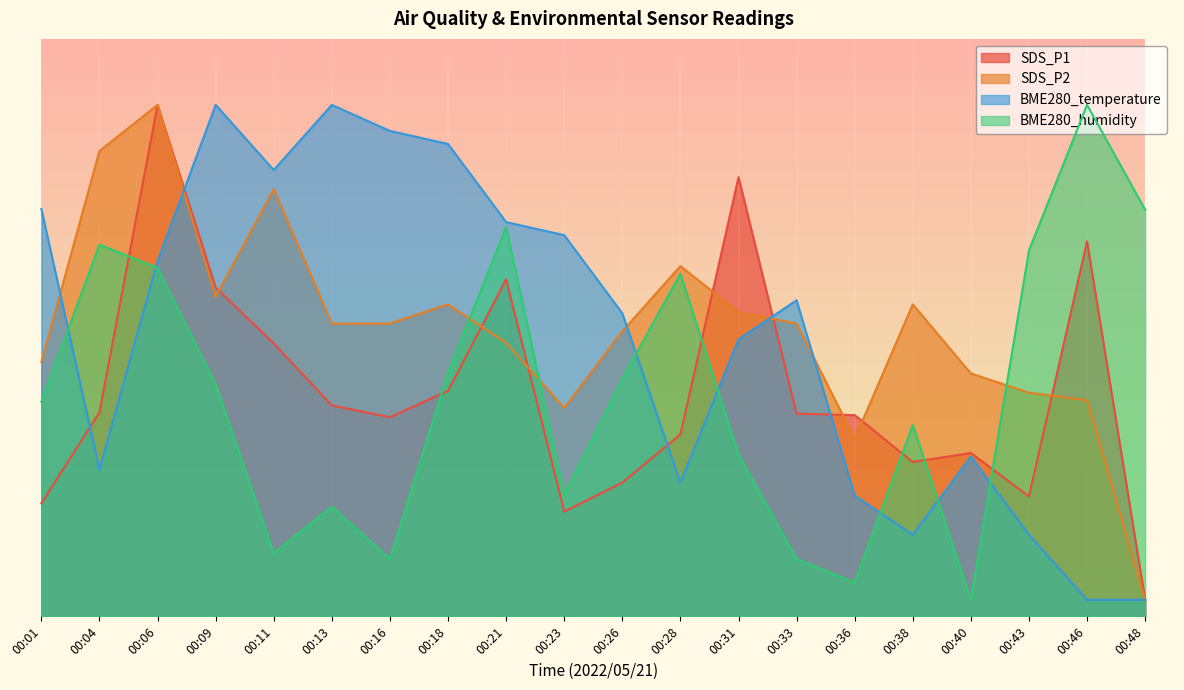

What is the smallest value displayed?

2.0